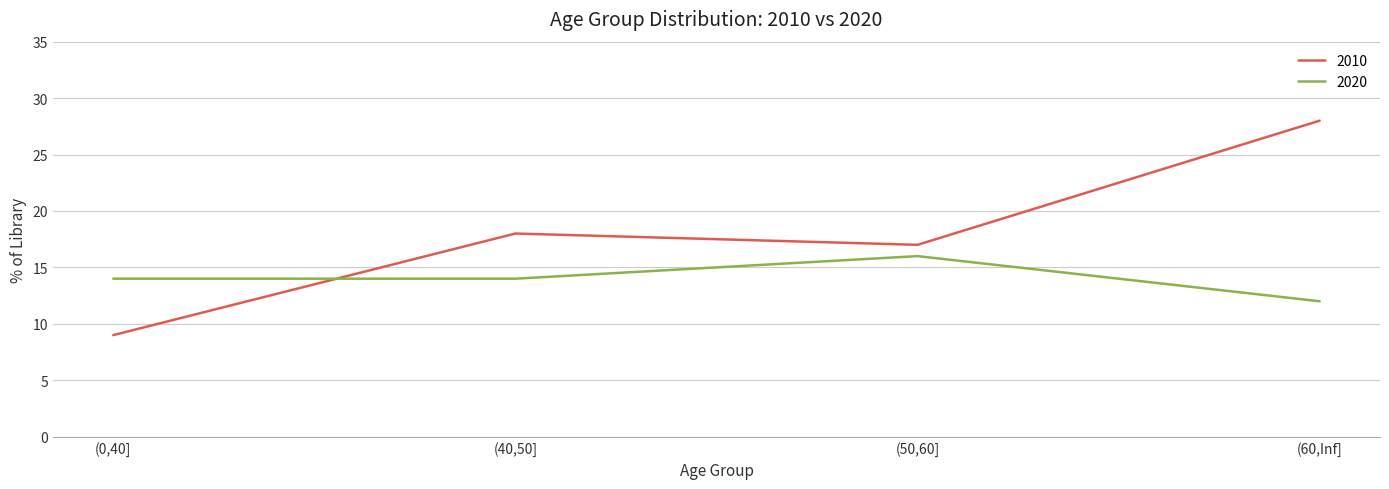

Is the value of 2010 at (0,40] greater than the value of 2020 at (60,Inf]?

No